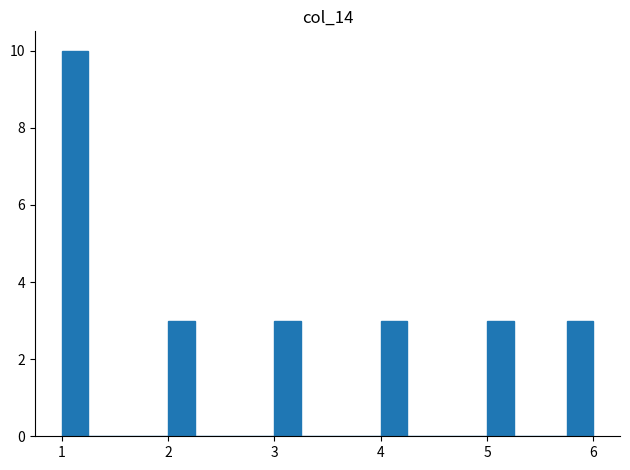

Around what value on the x-axis is the tallest bar? Give the approximate position of its centre, as read against the axis.

1.1